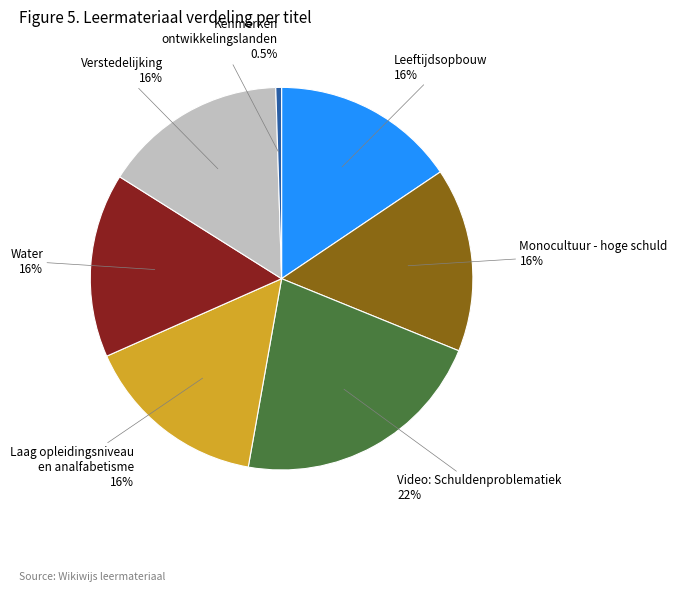

To the nearest percent, what is the difference between the largest and smallest slice percentages?

21%